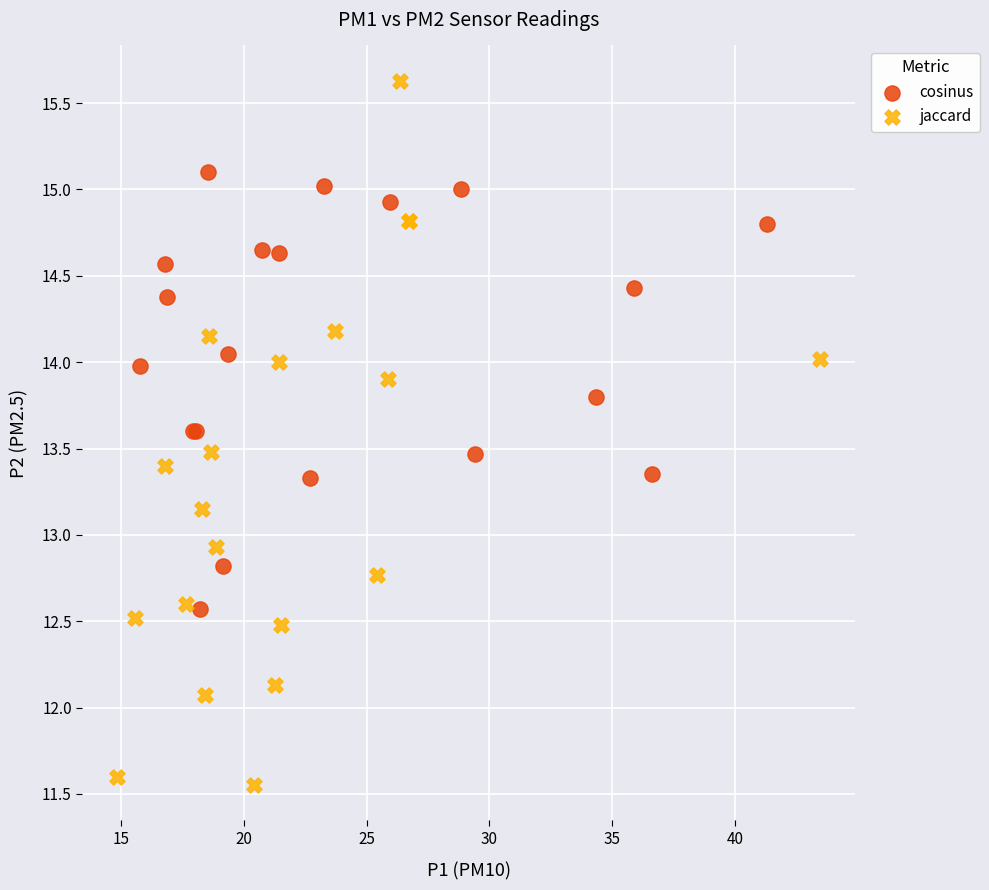

Which series reaches the minimum Y coordinate?

jaccard